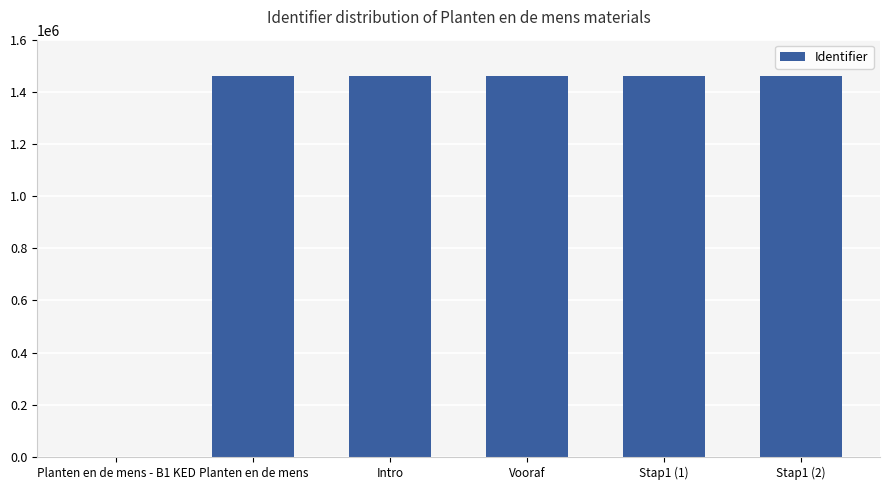

What is the greatest value displayed?

1462529